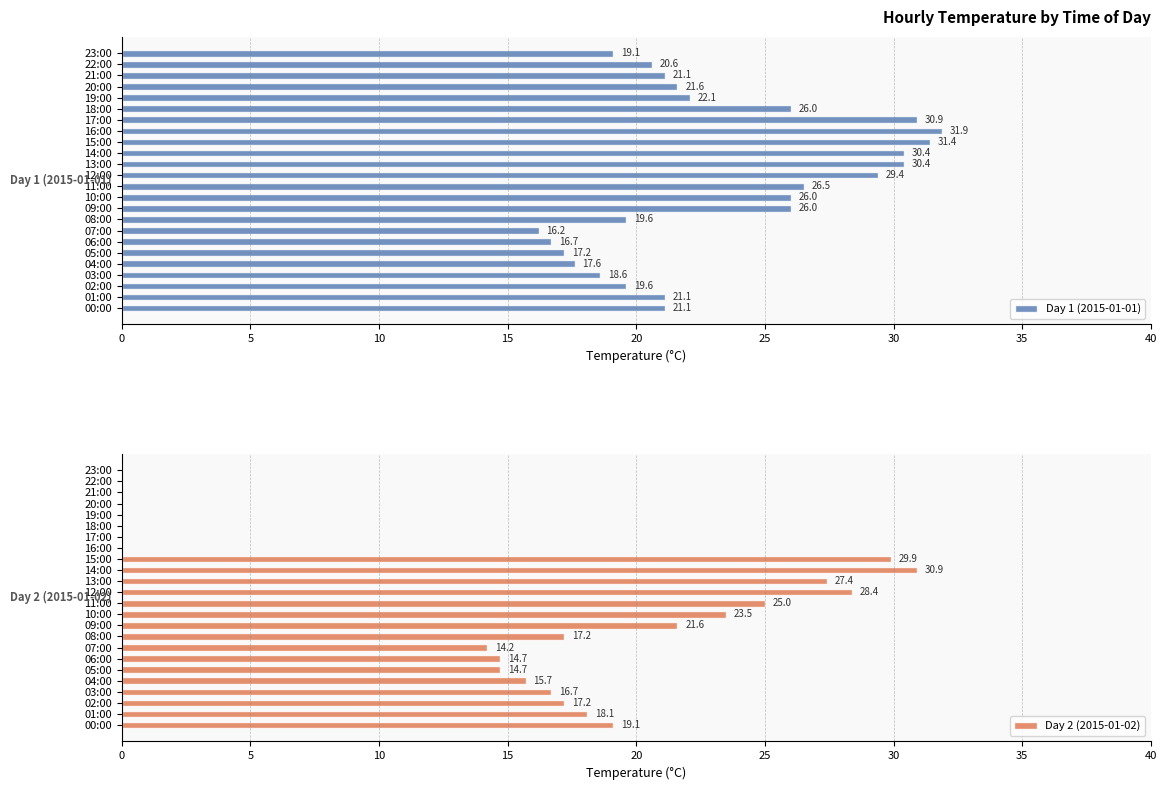

At which label does Day 1 (2015-01-01) reach its peak?

16:00